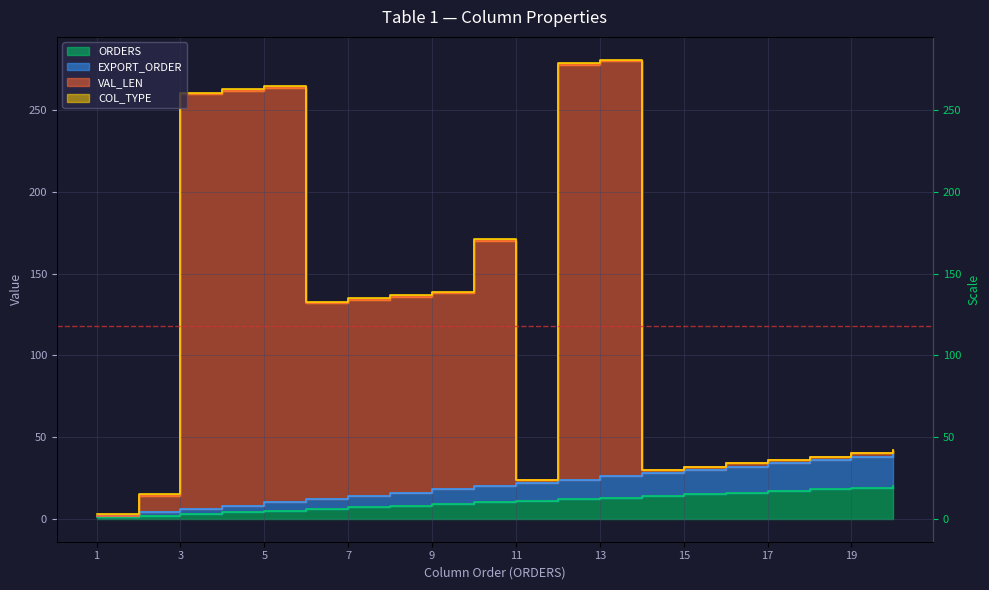

Does the chart display data point markers on the line(s)?

No